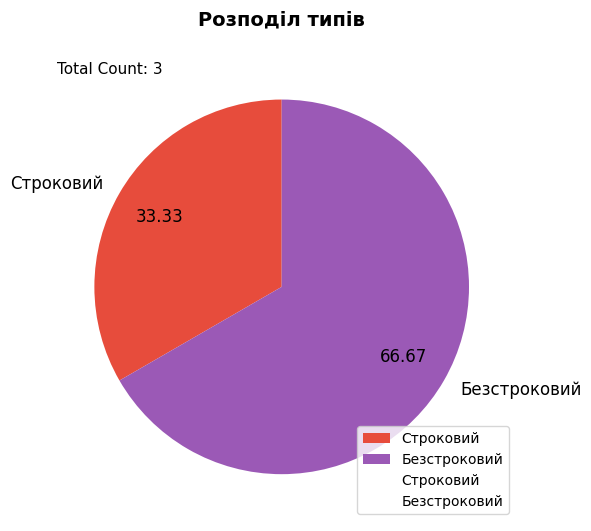

Which slice is the largest?

Безстроковий